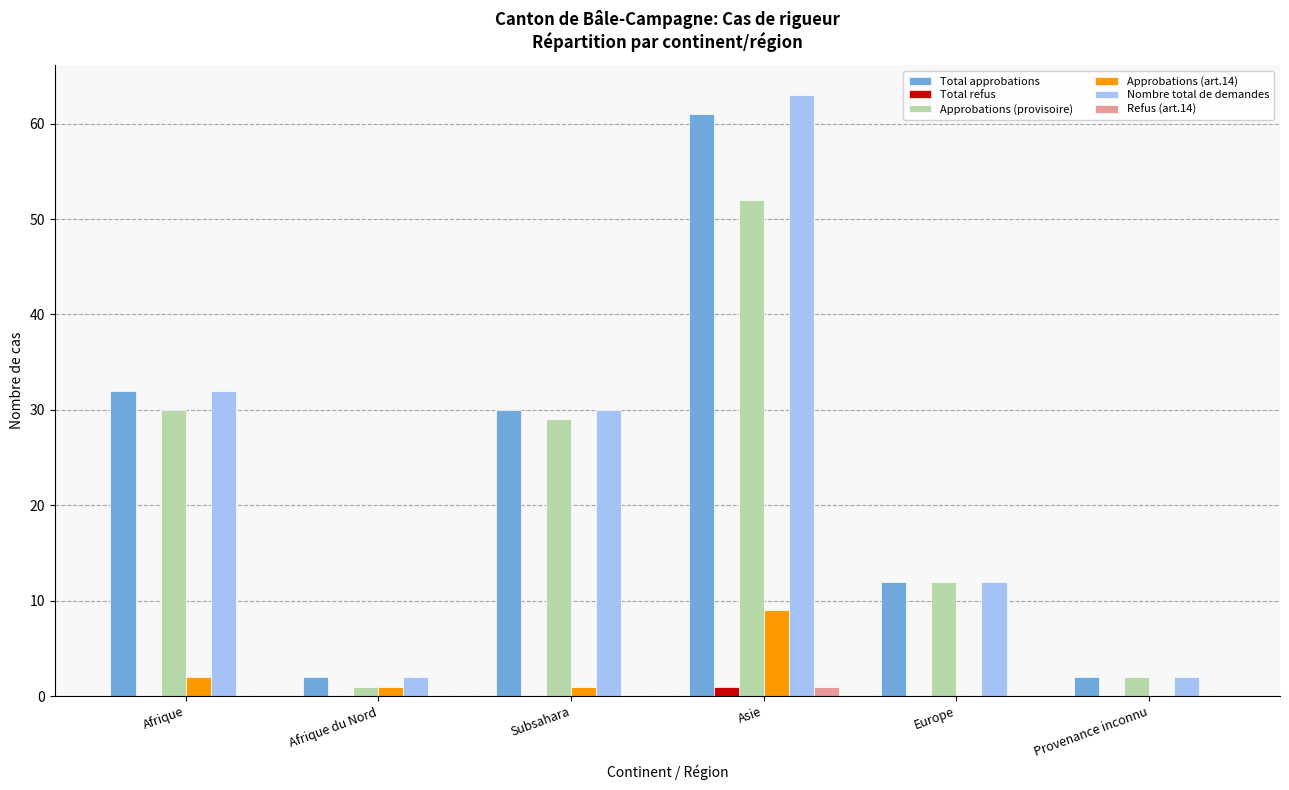

The value of Nombre total de demandes at Provenance inconnu is 2. True or false?

True